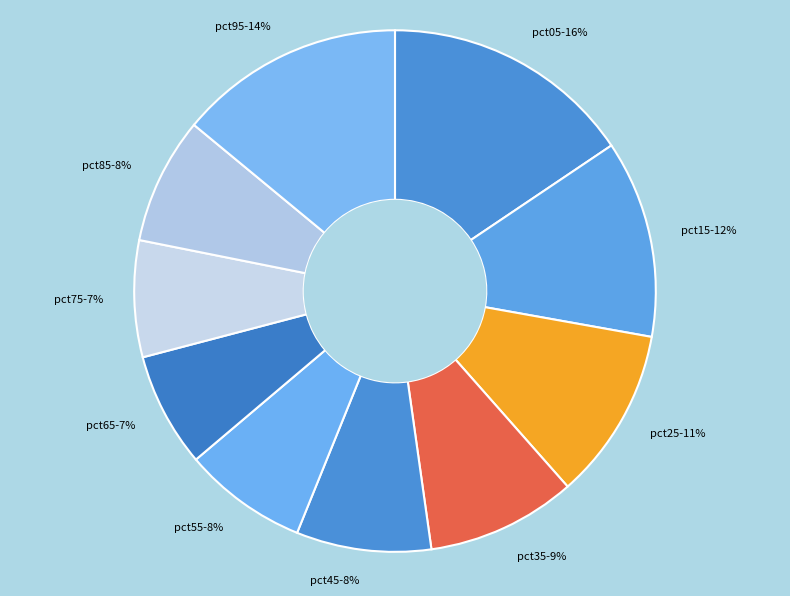

To the nearest percent, what is the combined percentage of pct25 and pct35?

20%